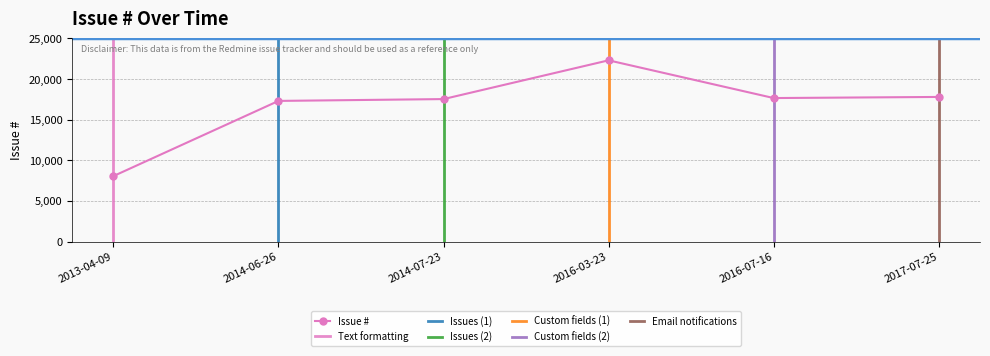

Which label corresponds to the smallest value in the chart?

2013-04-09